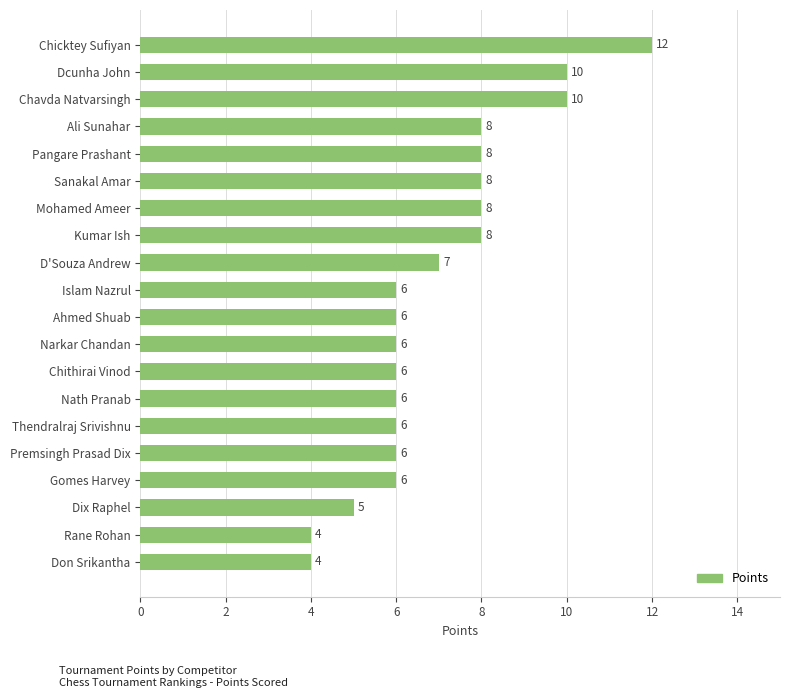

What is the ratio of the value at Chavda Natvarsingh to the value at Ali Sunahar?

1.2